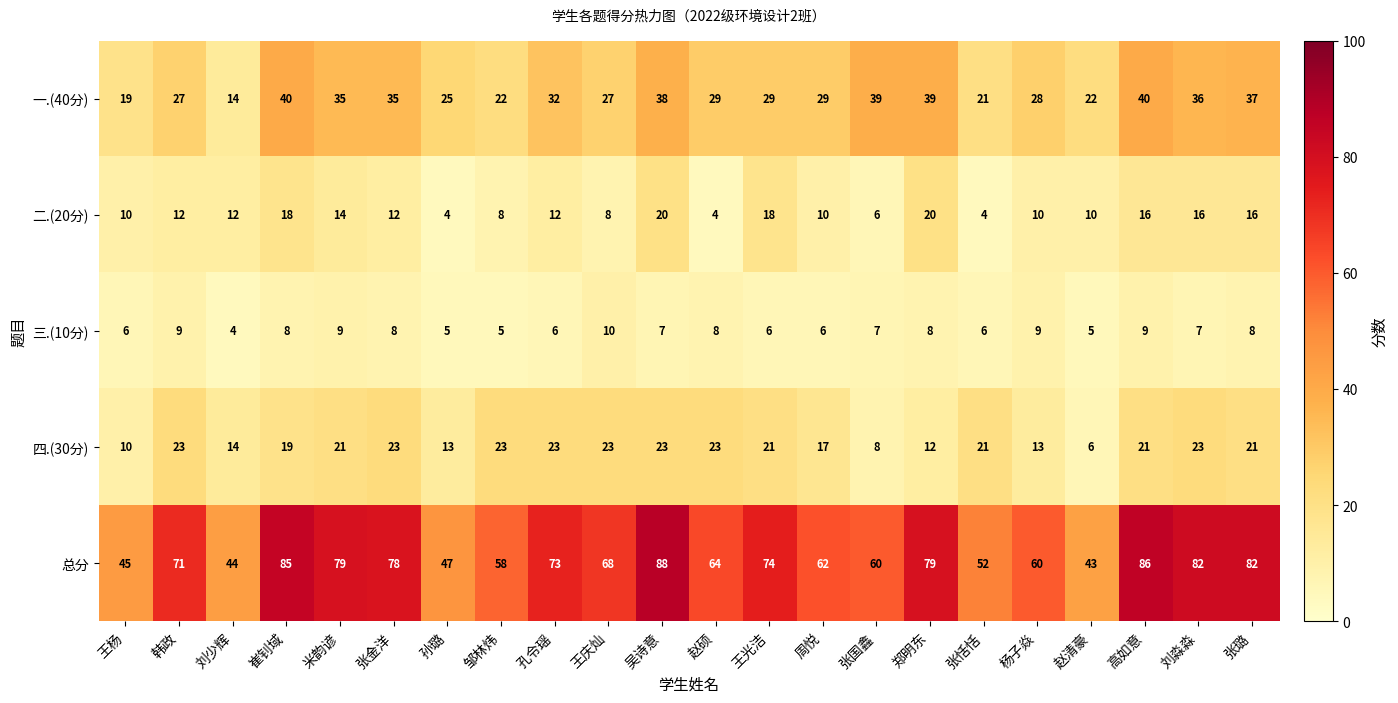

What is the minimum value shown in the chart?

4